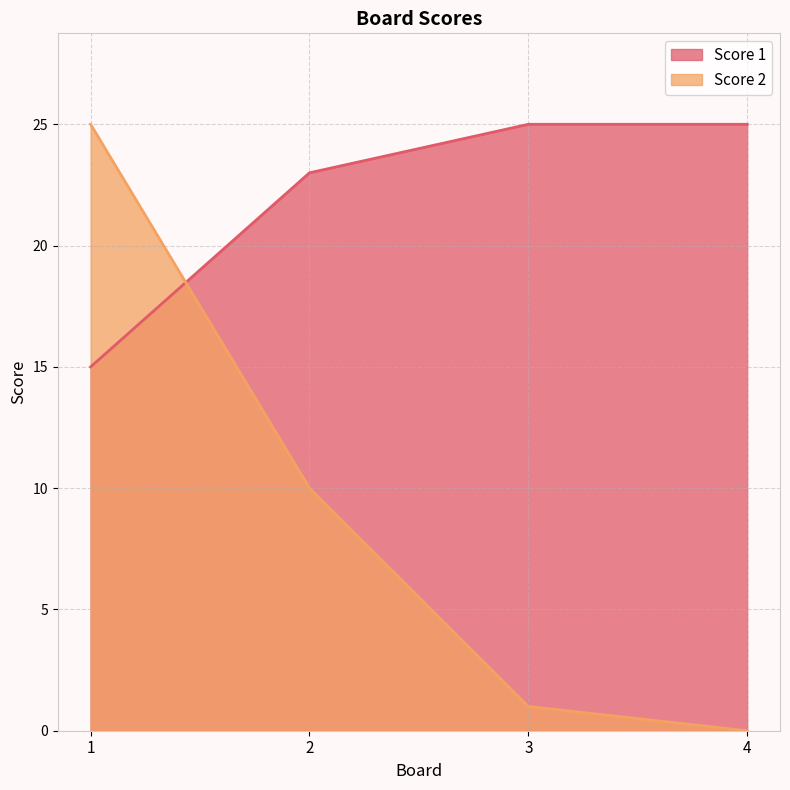

How many lines are shown in the chart?

2